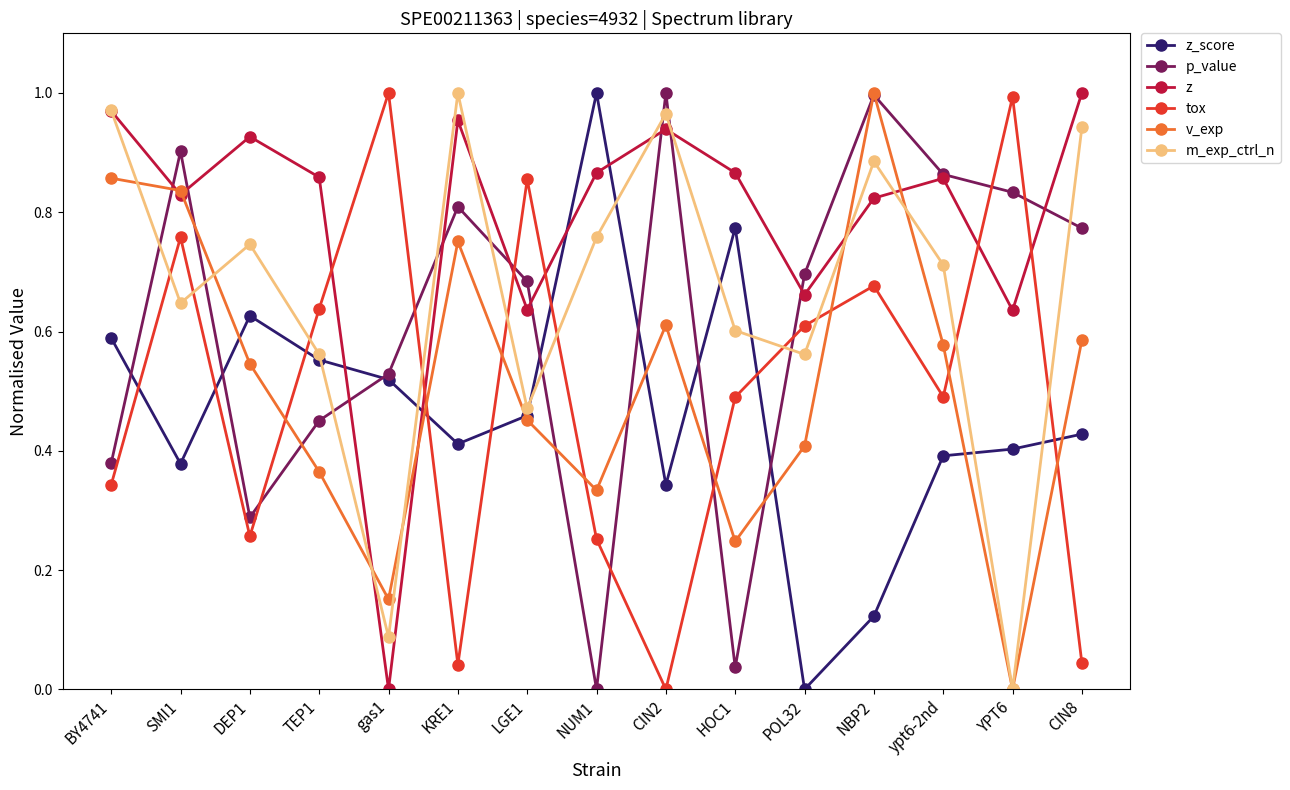

What is the sum of all v_exp values?

7.7